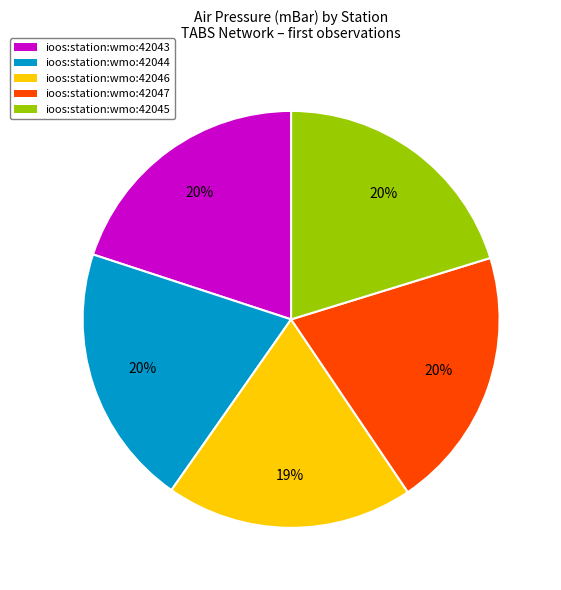

To the nearest percent, what is the difference between the largest and smallest slice percentages?

1%